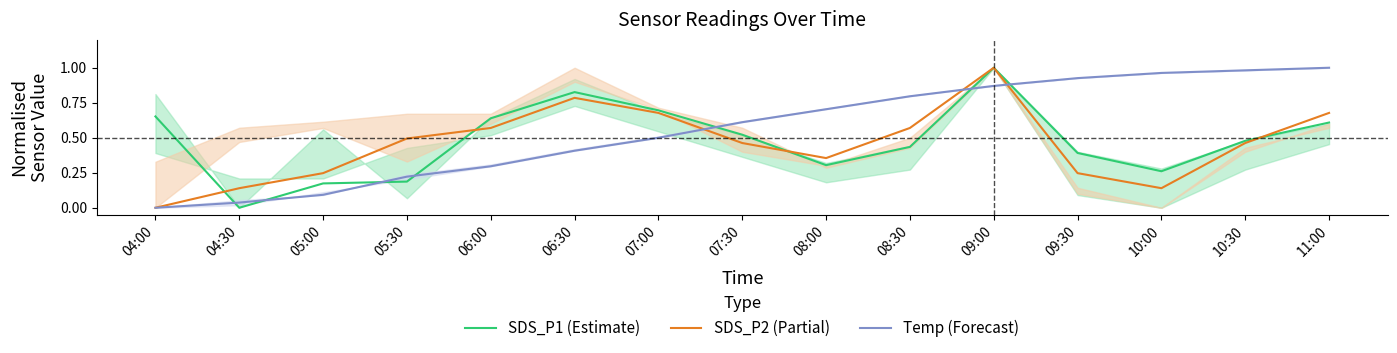

How many times do SDS_P1 (Estimate) and SDS_P2 (Partial) cross each other?

4